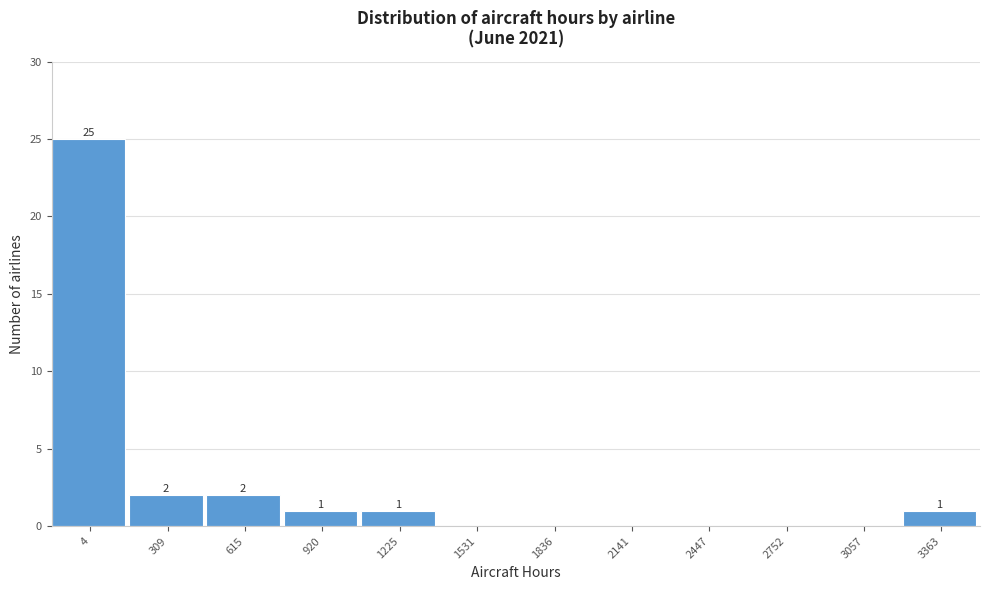

Reading left to right, transcribe all the data shown in this chart.

4=25	309=2	615=2	920=1	1225=1	1531=0	1836=0	2141=0	2447=0	2752=0	3057=0	3363=1